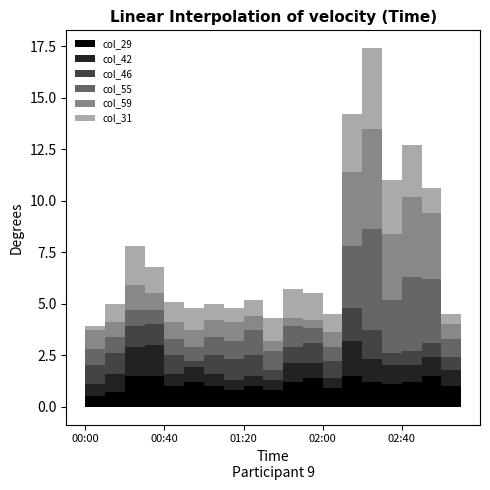

At which category does col_42 reach its first local valley?

00:40